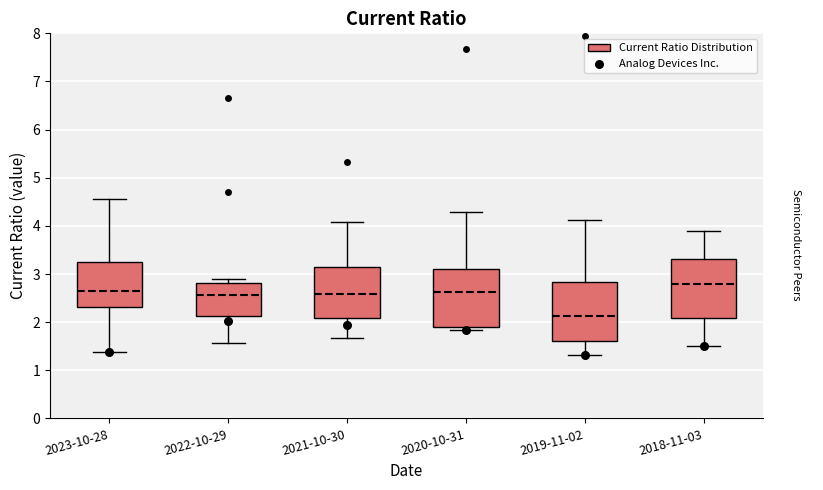

Reading left to right, transcribe this box plot: for each box, give where its median line is, the range the box spans, and where its two whiskers end, as read against the y-axis. The values are not printed on the chart, so give them approximately, as read against the axis.

2023-10-28: median 2.7, box 2.3 to 3.3, whiskers 1.4 to 4.6
2022-10-29: median 2.6, box 2.1 to 2.8, whiskers 1.6 to 2.9
2021-10-30: median 2.6, box 2.1 to 3.2, whiskers 1.7 to 4.1
2020-10-31: median 2.6, box 1.9 to 3.1, whiskers 1.8 to 4.3
2019-11-02: median 2.1, box 1.6 to 2.8, whiskers 1.3 to 4.1
2018-11-03: median 2.8, box 2.1 to 3.3, whiskers 1.5 to 3.9